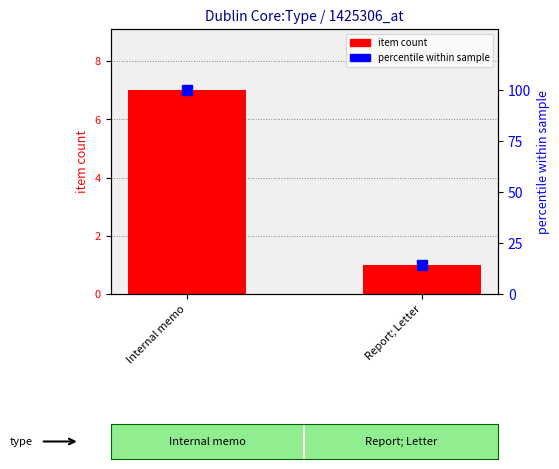

At which category is the sum across all series the highest?

Internal memo